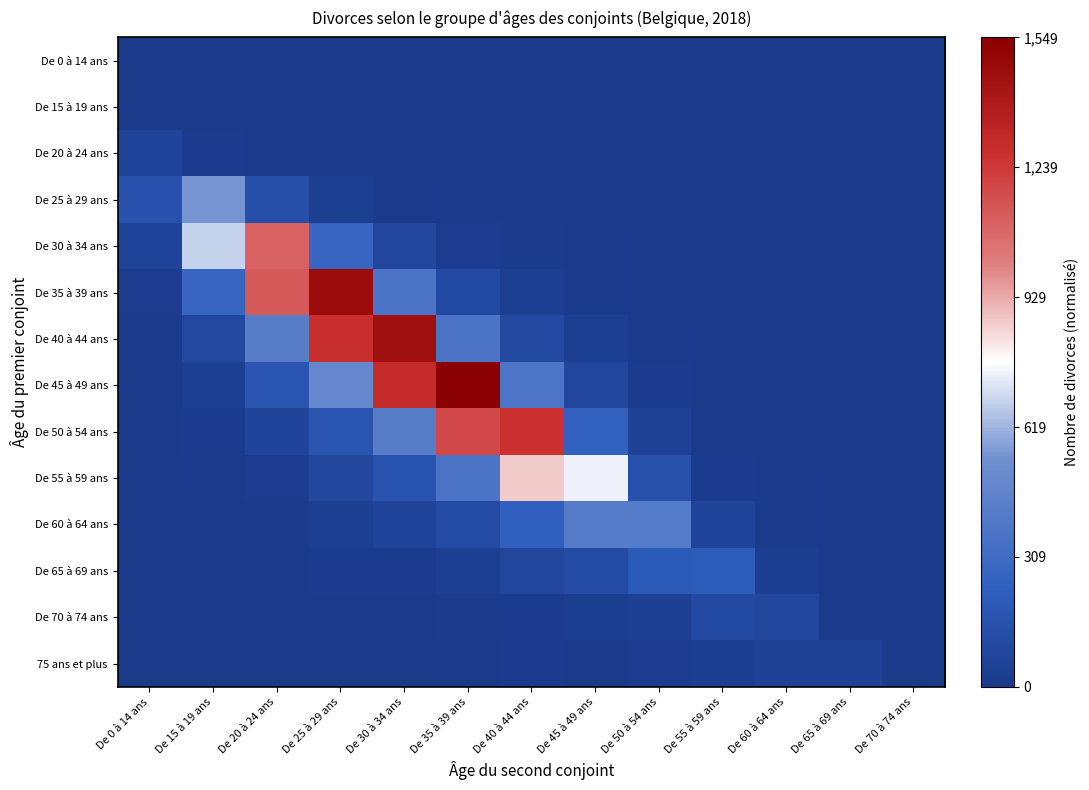

Which series changed the most between De 30 à 34 ans and De 65 à 69 ans?

De 40 à 44 ans